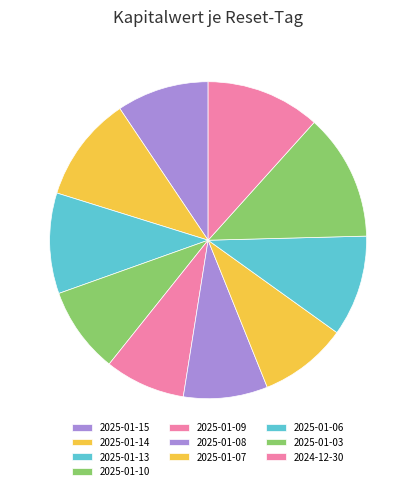

How many slices are in this pie chart?

10